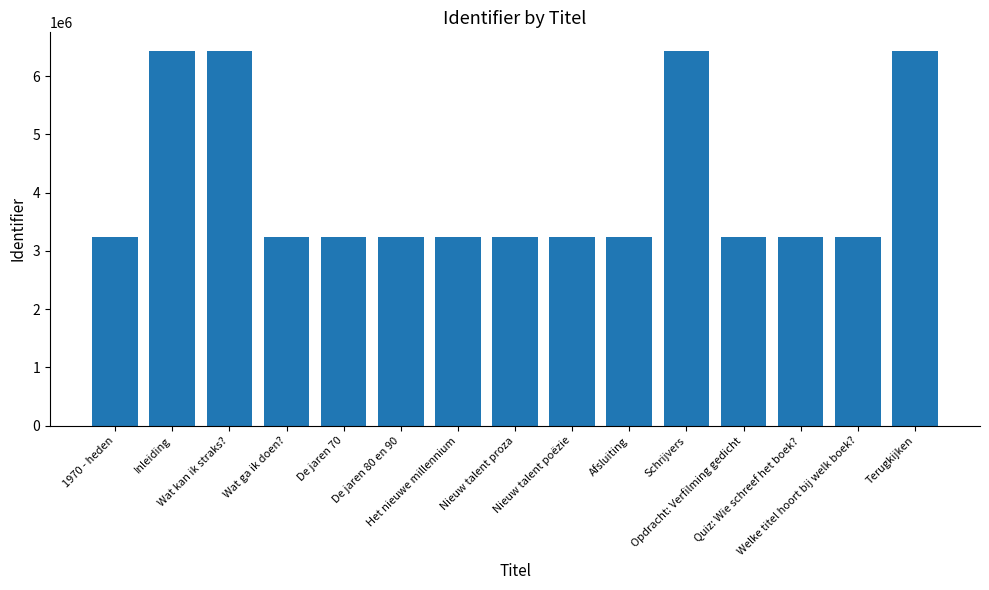

What is the smallest value displayed?

3239434